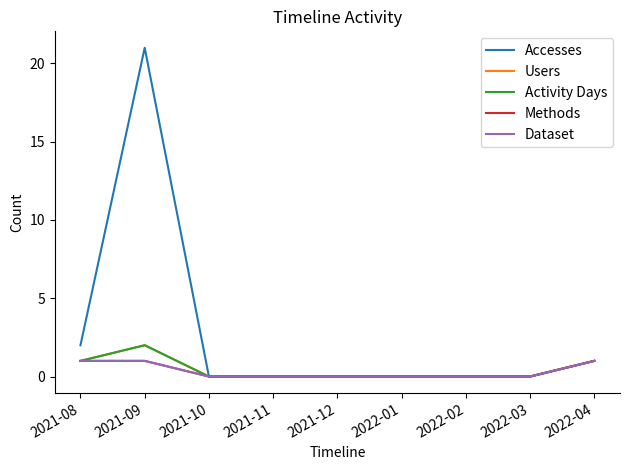

Is the value of Accesses at 2022-01 greater than the value of Dataset at 2022-03?

No